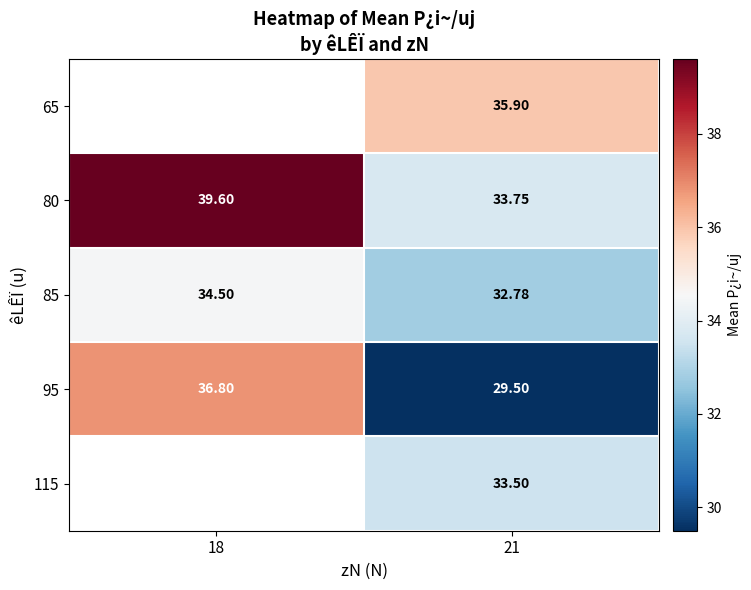

What is the sum of all 95 values?

66.3